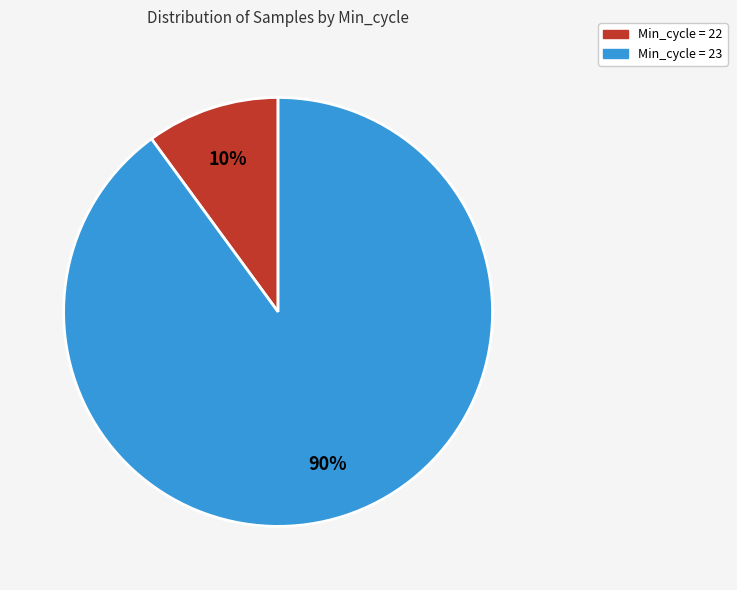

To the nearest percent, what is the average slice percentage?

50%